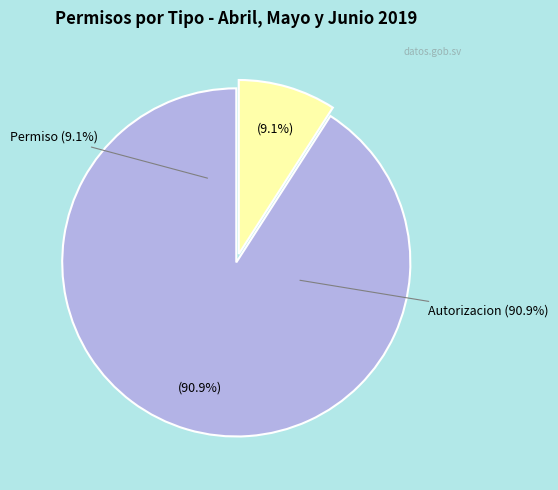

The Permiso slice represents 9% of the pie. True or false?

True